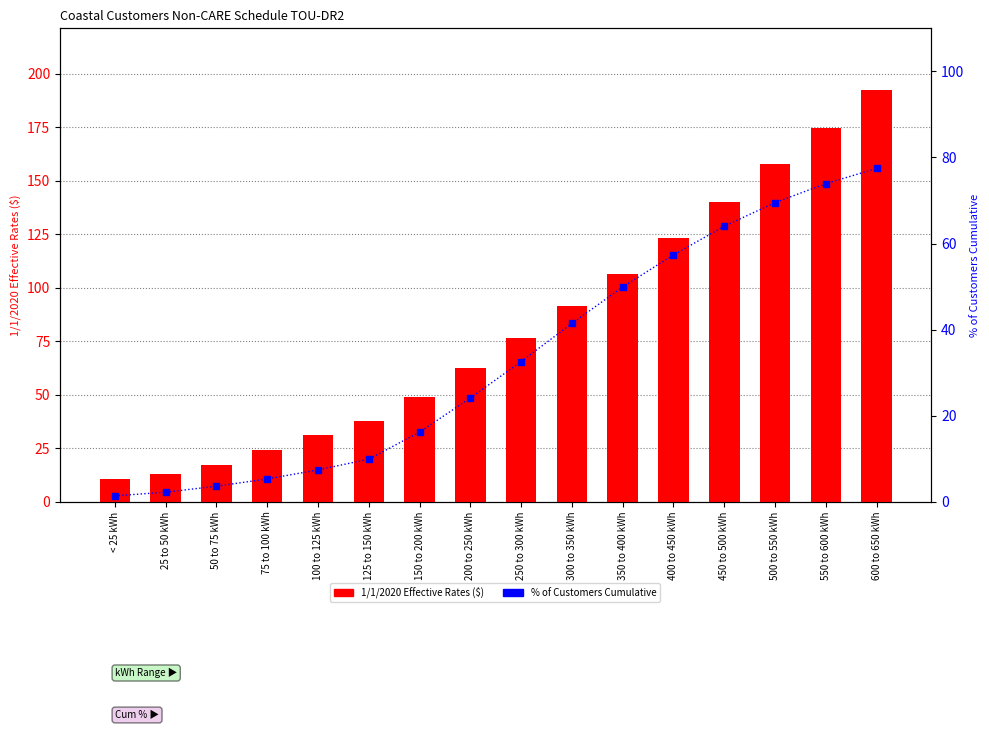

Which series has the largest total across all categories?

1/1/2020 Effective Rates ($)